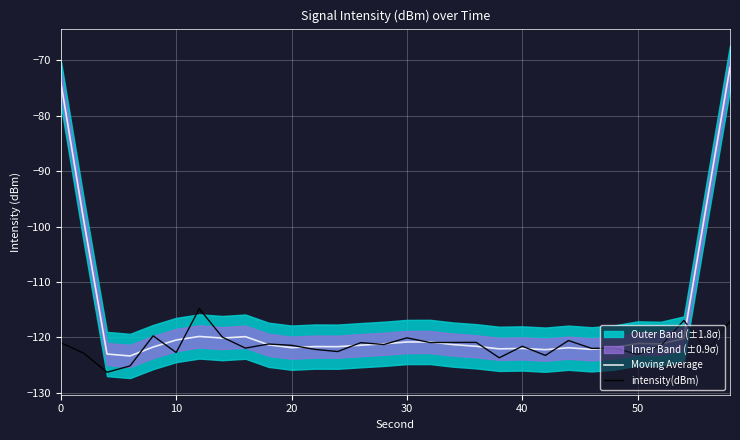

True or false: Moving Average has a value of -120.5 at 10.

True